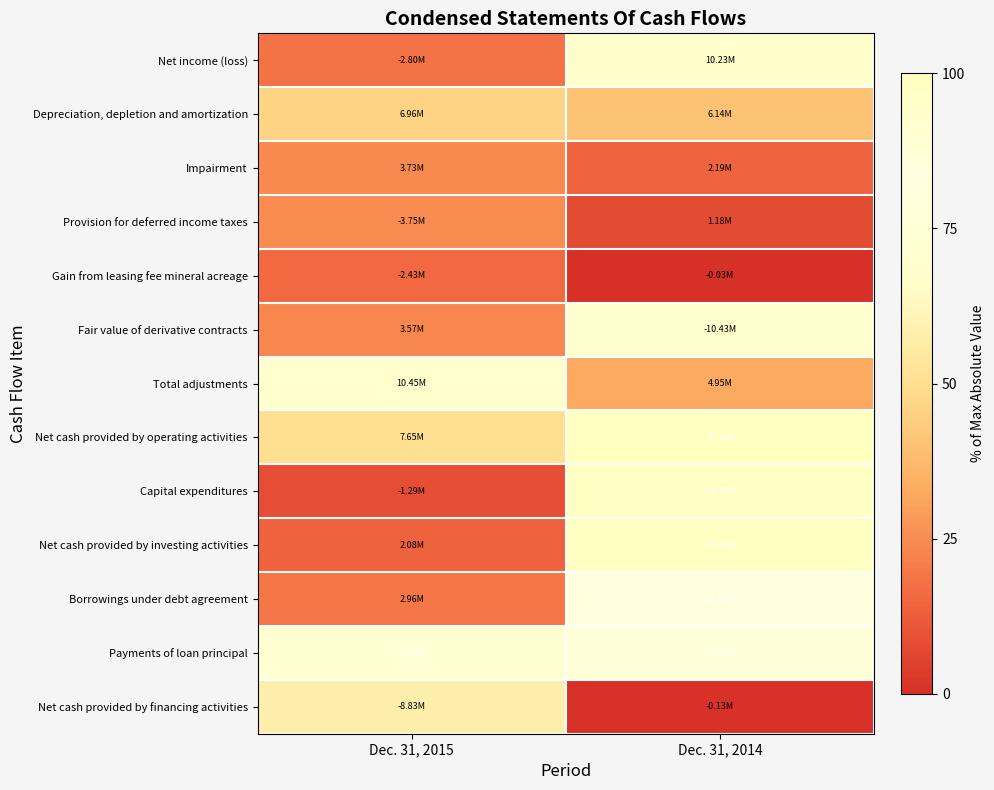

Which label corresponds to the smallest value in the chart?

Dec. 31, 2014